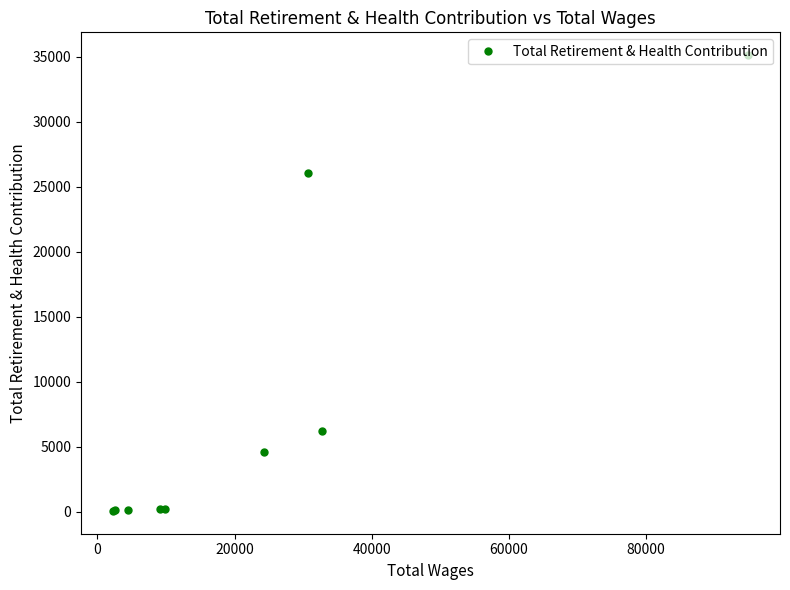

What is the difference between the maximum and minimum values?

35067